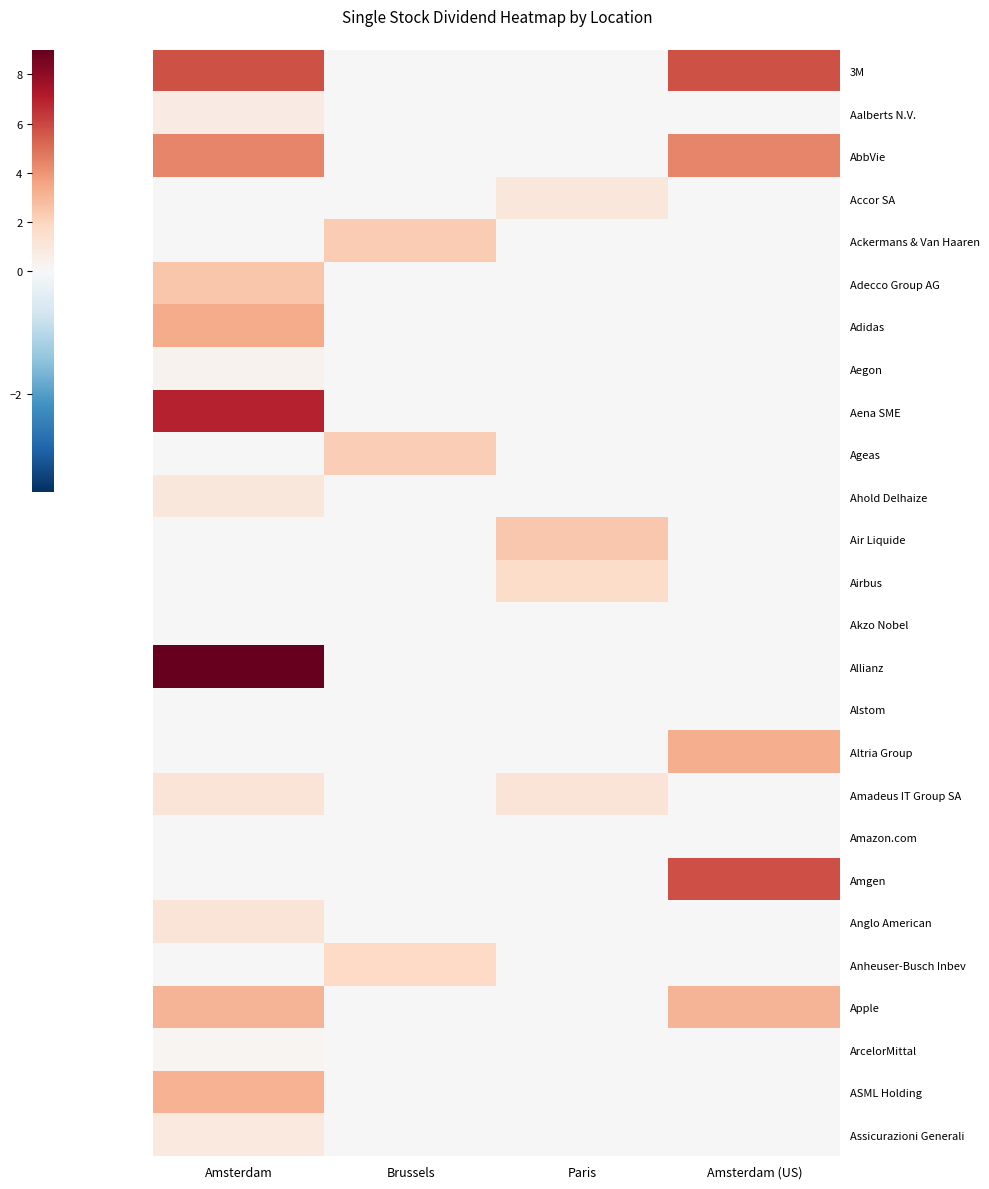

At which category is the sum across all series the highest?

Amsterdam